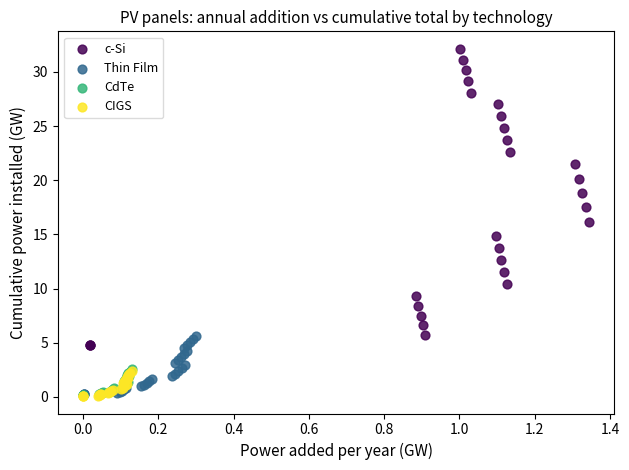

Which series reaches the maximum Y coordinate?

c-Si